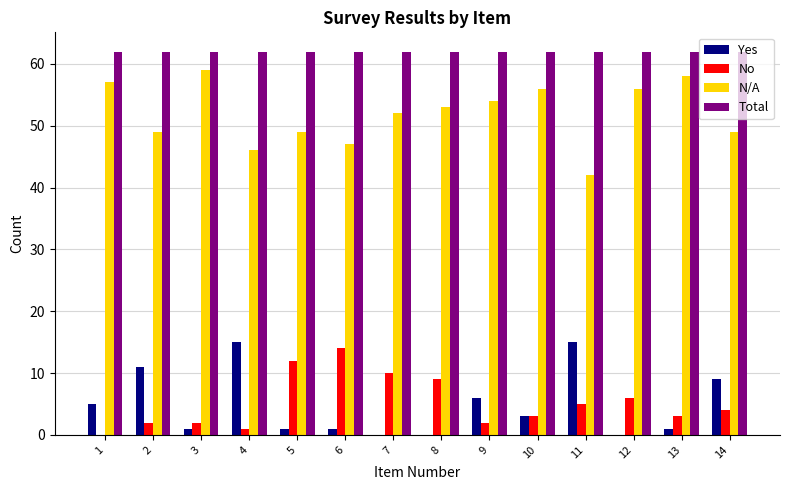

What value does the N/A series have at 5, to the nearest 10?

50